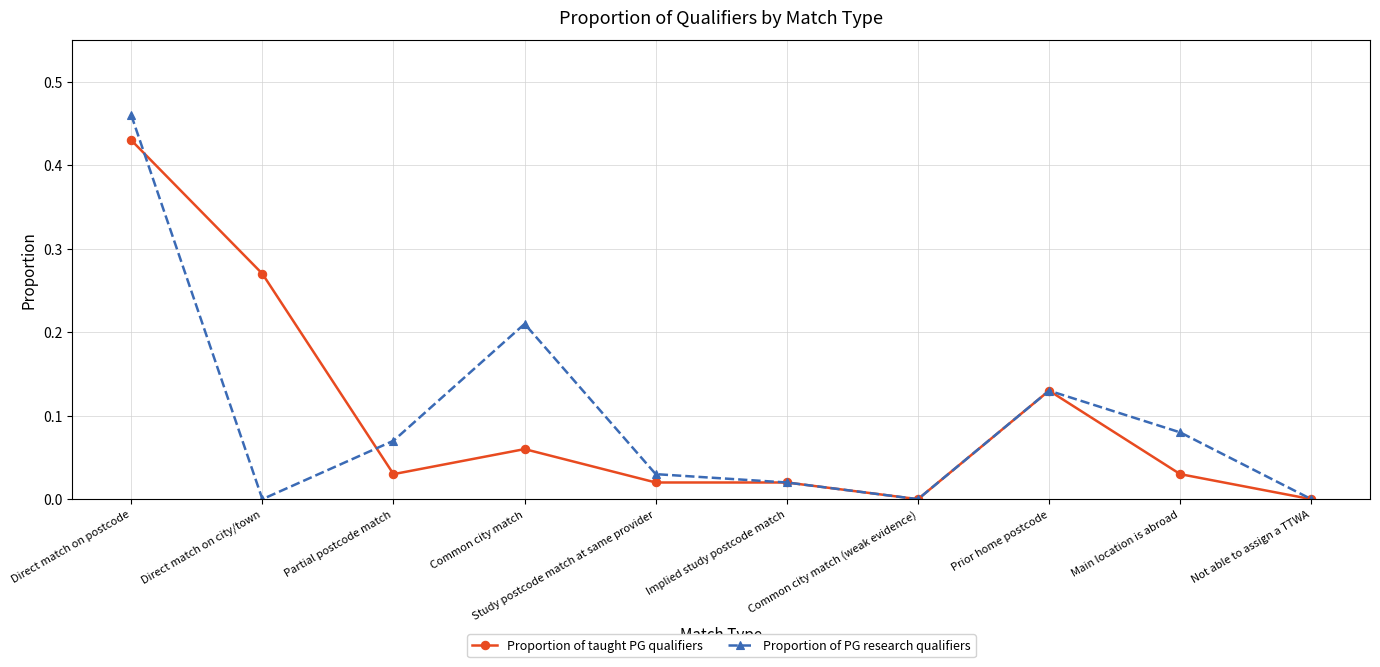

How many lines are shown in the chart?

2